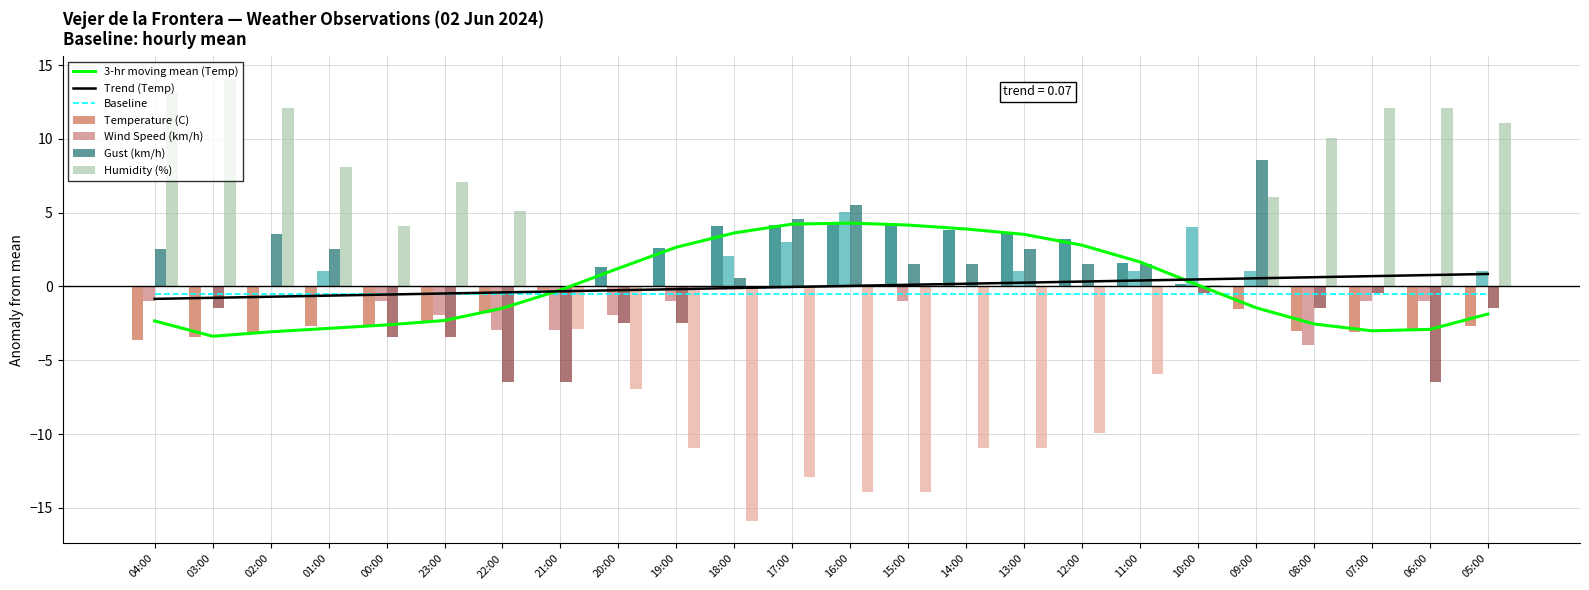

What is the label of the 13th bar from the left?

16:00